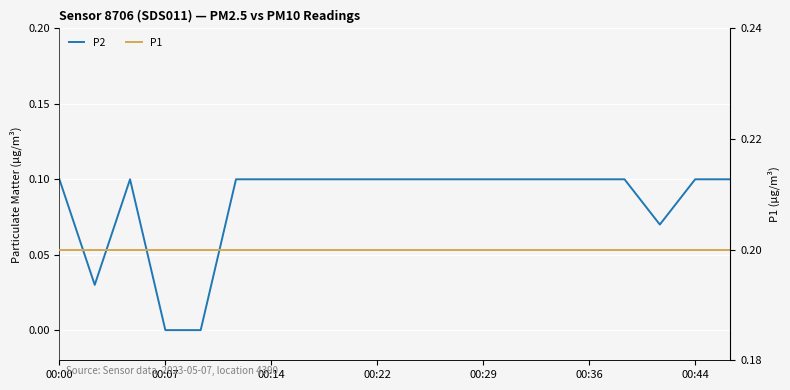

True or false: P1 and P2 intersect in this chart.

False